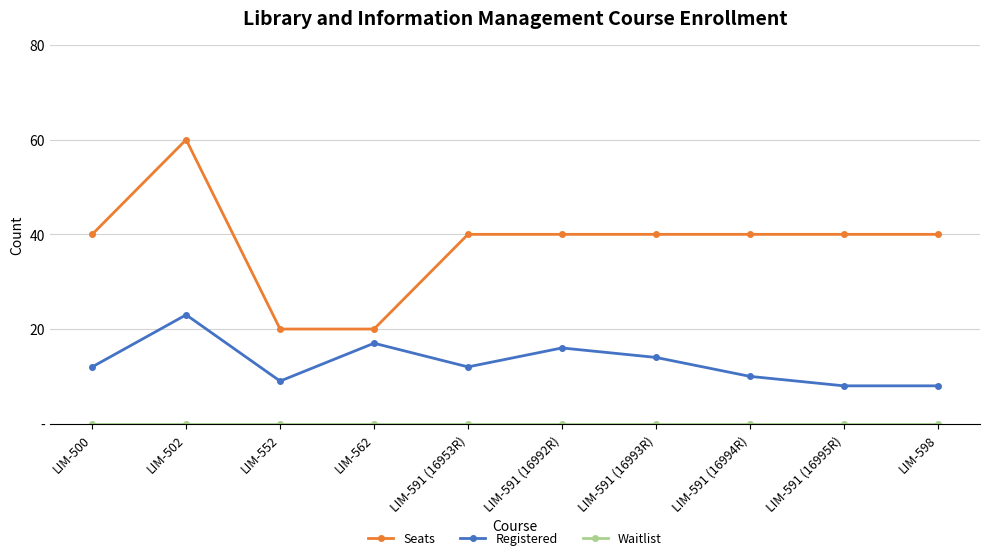

True or false: Registered and Seats cross at least once.

False